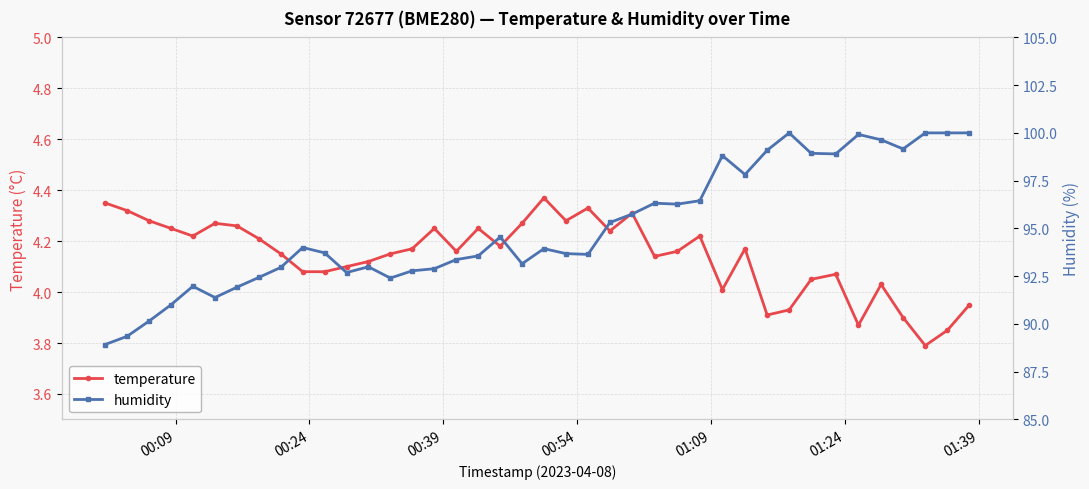

What is the value of the humidity point at the 40th from the left?

100.0